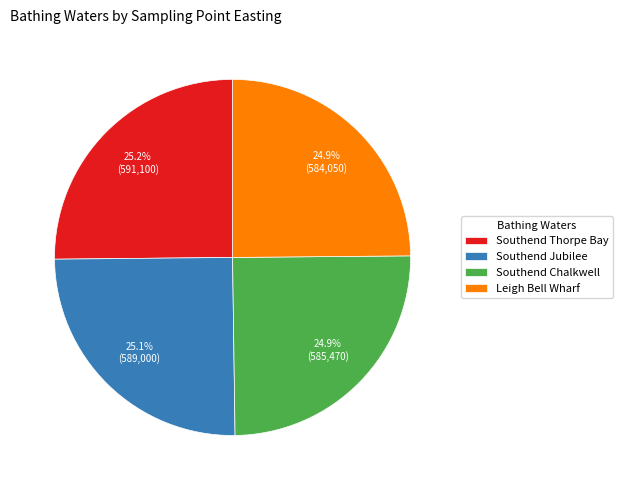

How many slices are in this pie chart?

4